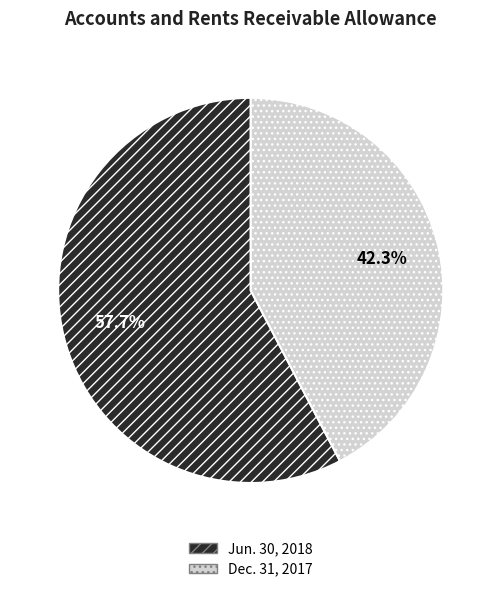

Rank the categories by value from lowest to highest.

Dec. 31, 2017, Jun. 30, 2018